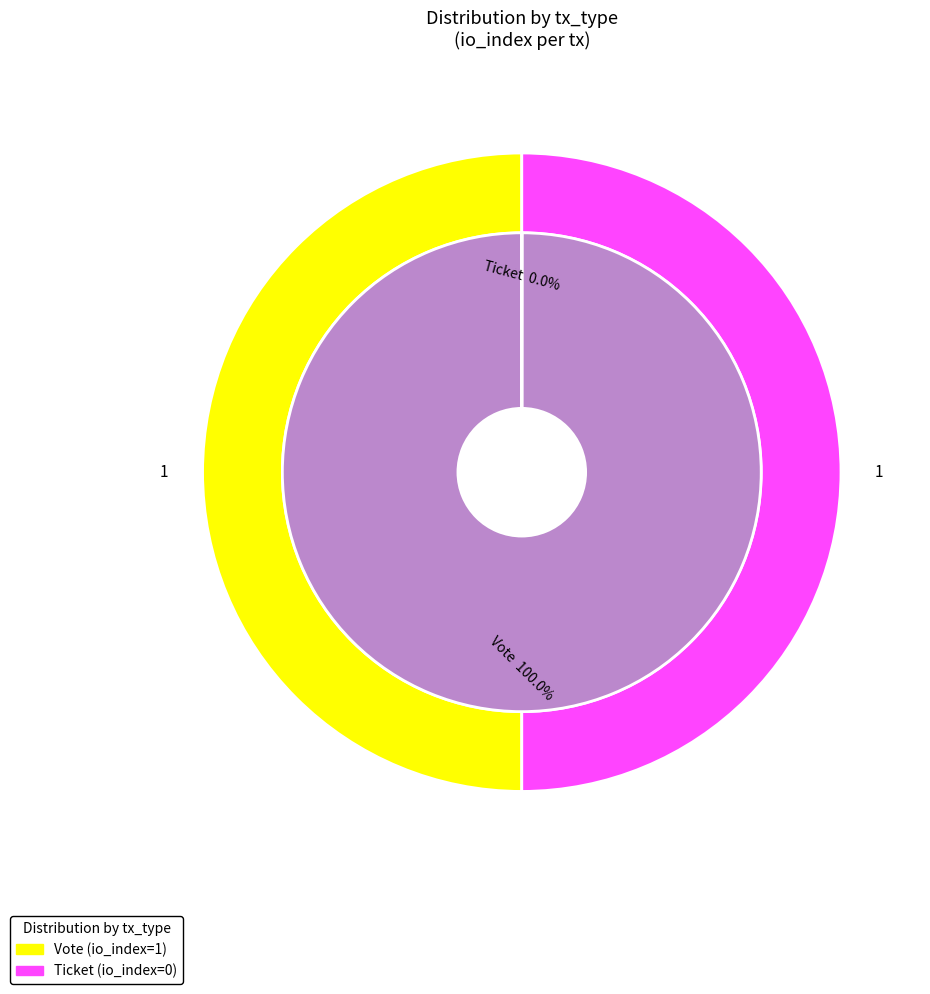

Which slice is the largest?

Vote